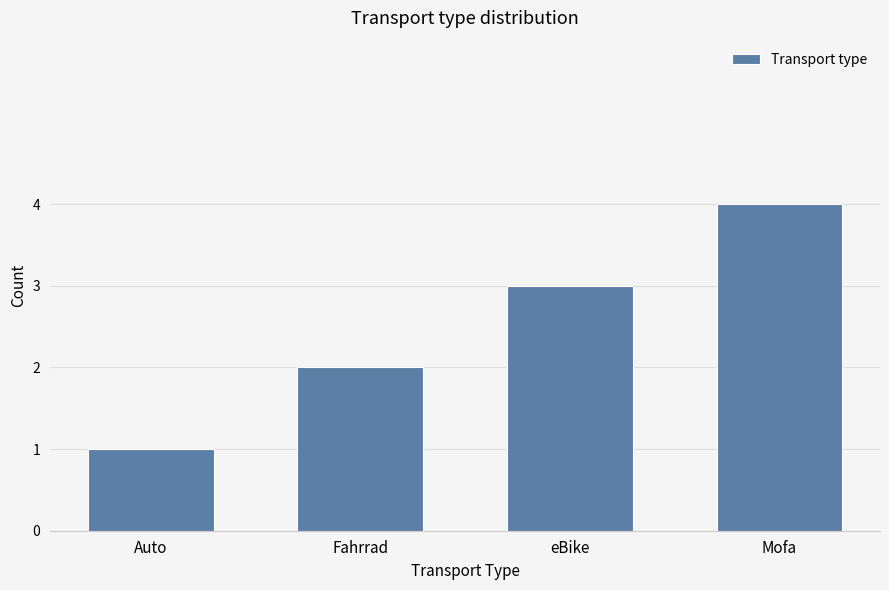

How many data points does each series have?

4